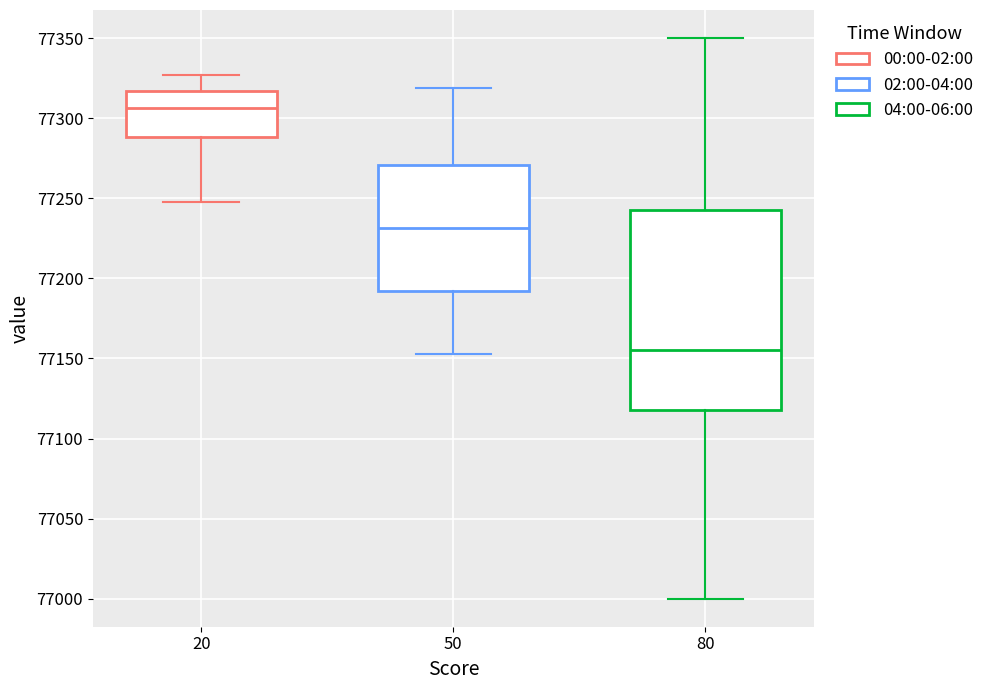

Comparing the boxes themselves (not the whiskers), which one is the tallest?

80